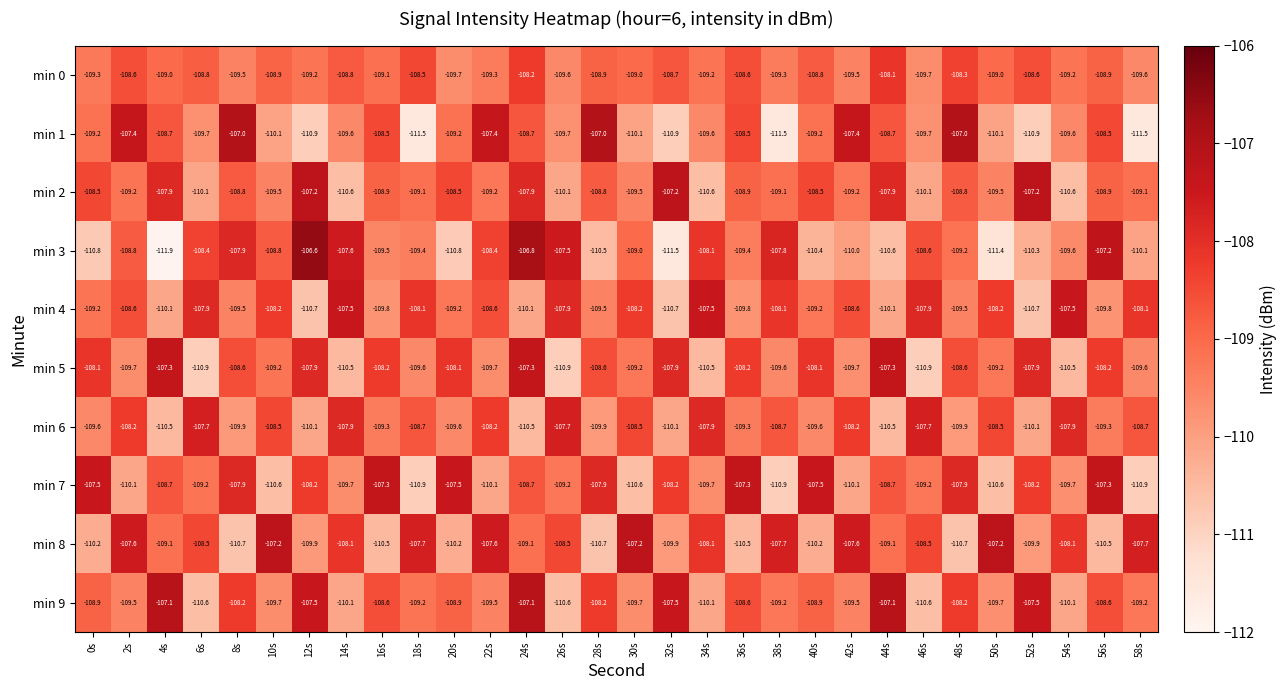

What is the average value of the min 0 series?

-109.0